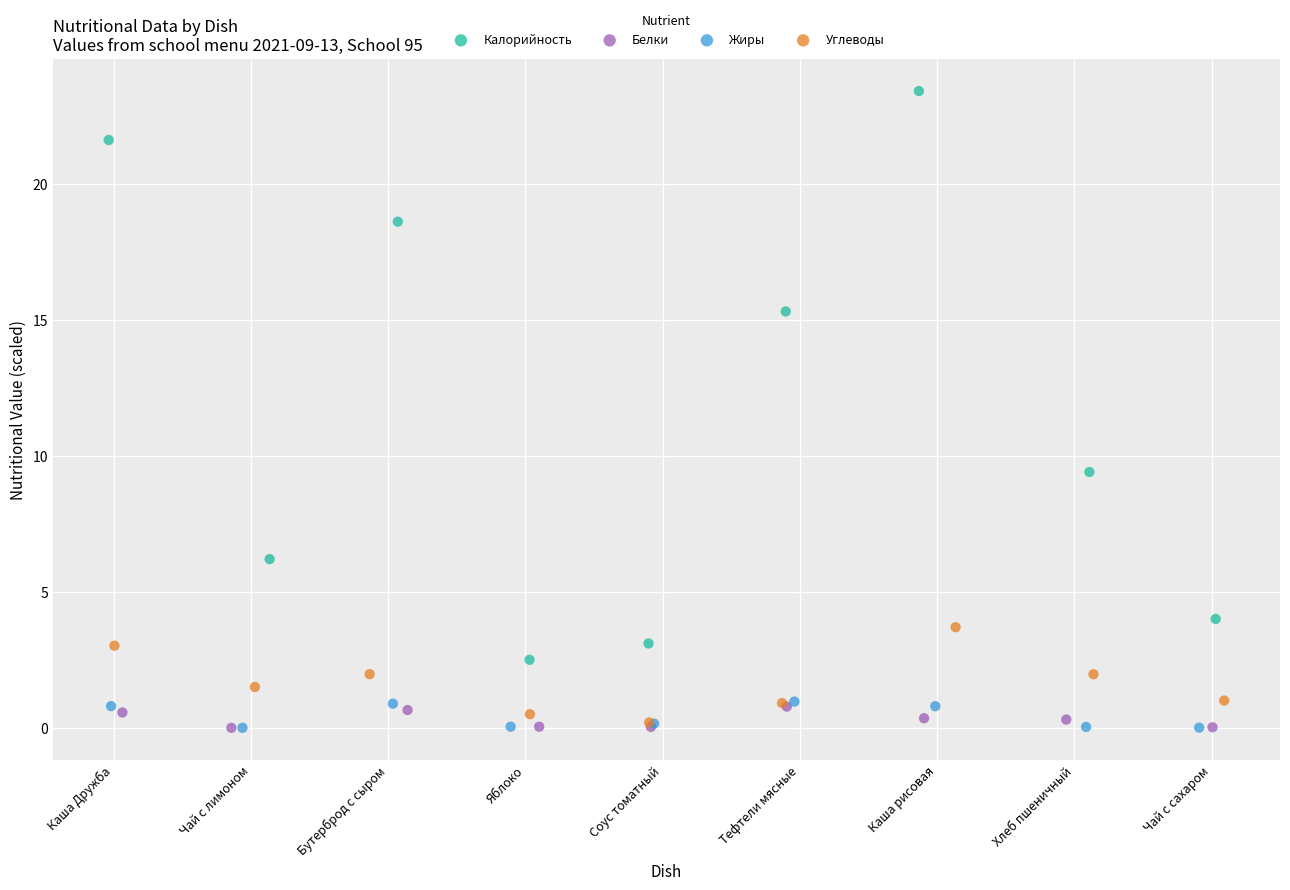

Which series reaches the maximum Y coordinate?

Калорийность